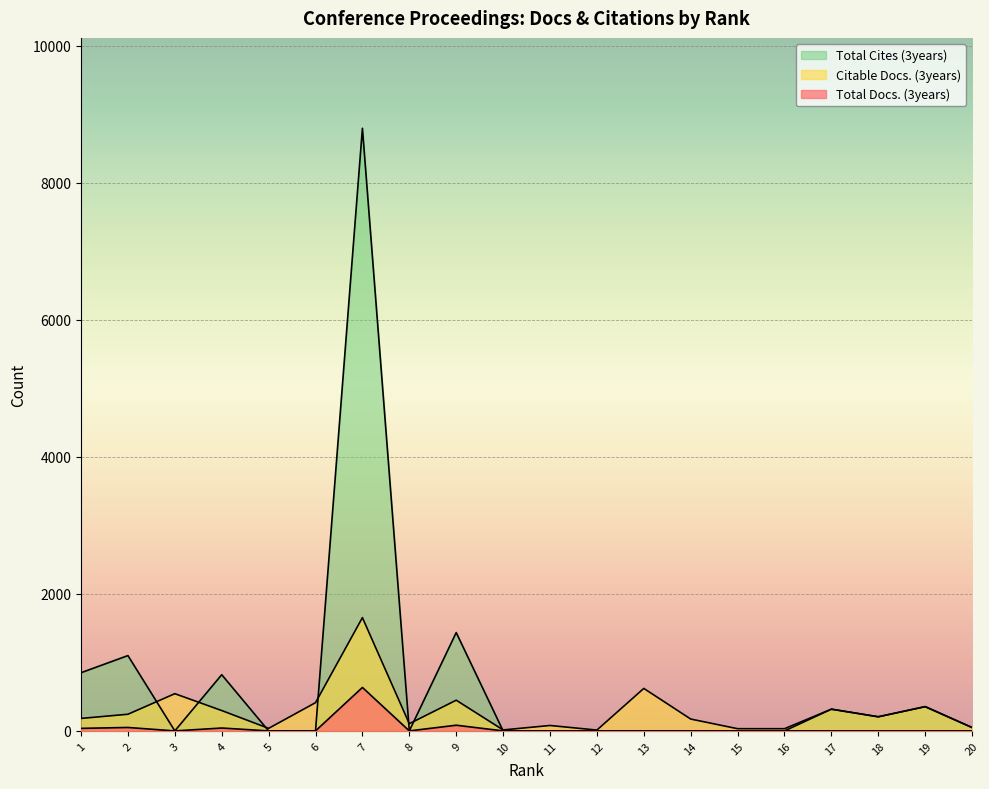

What is the difference between the highest and lowest values at 14?

173